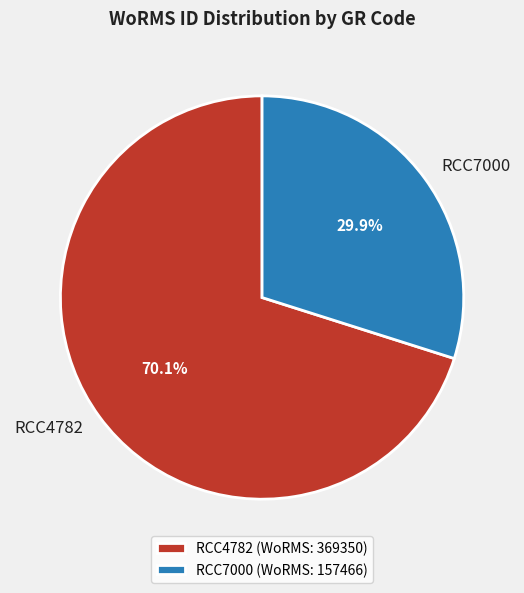

To the nearest percent, what percentage of the pie is RCC4782?

70%